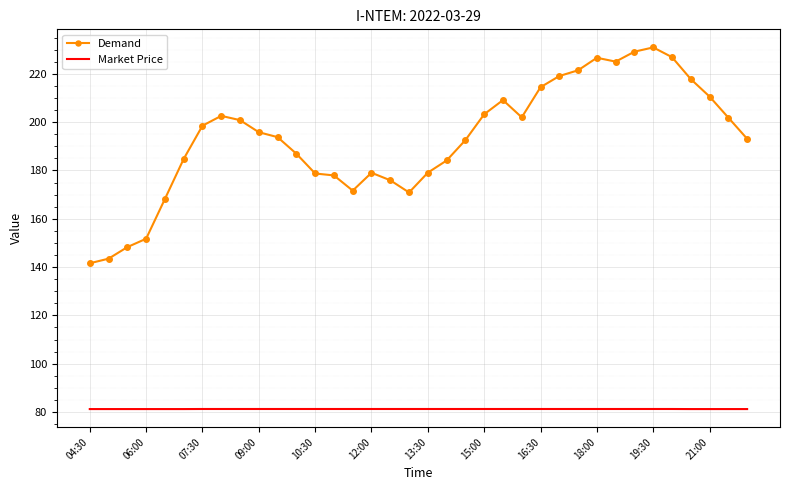

What is the maximum value shown in the chart?

230.9